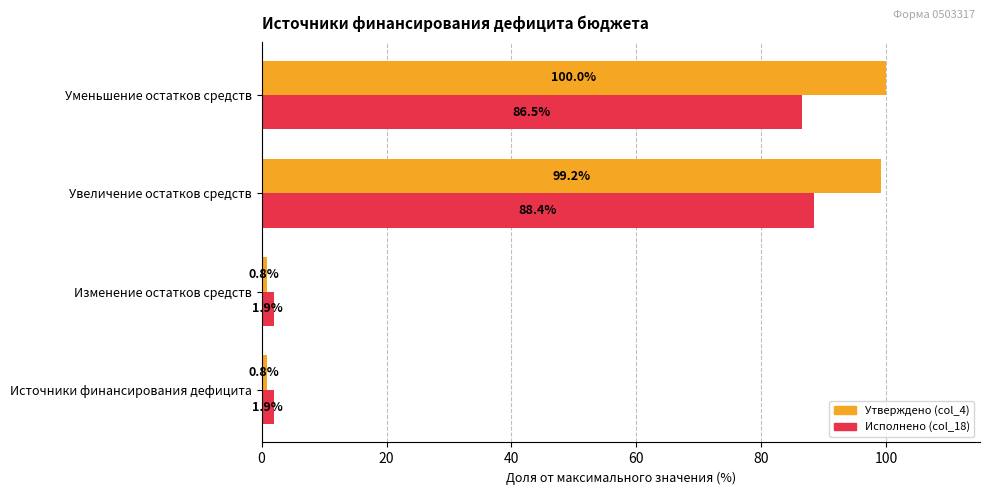

What is the greatest value displayed?

100.0